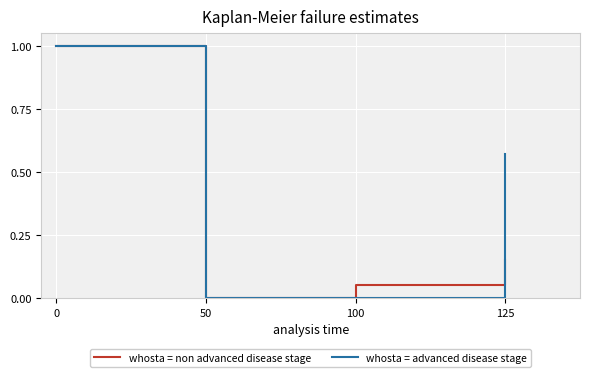

True or false: whosta = non advanced disease stage has more than 1 points higher than both neighbors.

False